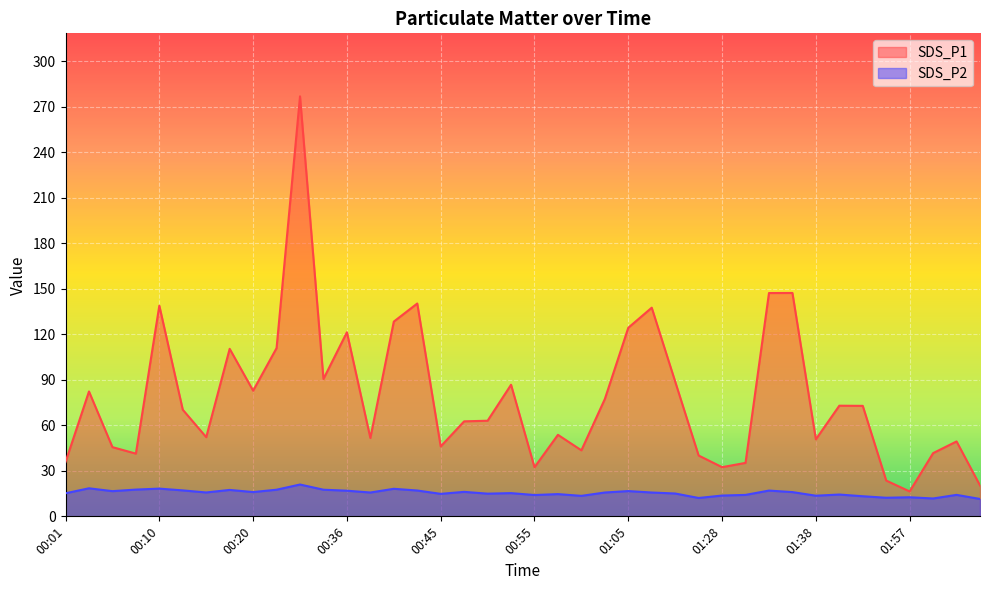

Is it true that SDS_P2 equals 21.8 at 00:20?

False